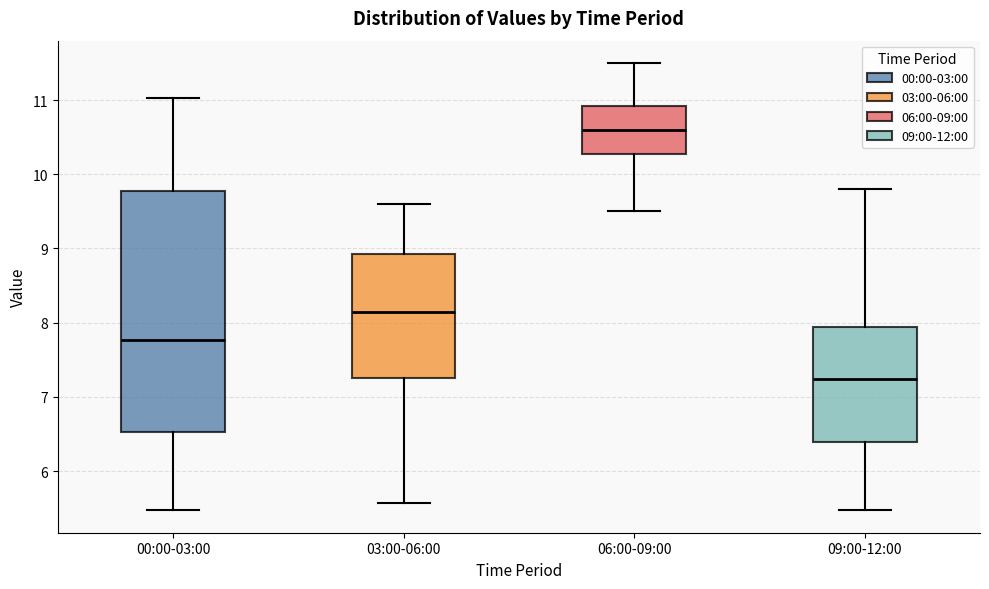

Reading left to right, transcribe this box plot: for each box, give where its median line is, the range the box spans, and where its two whiskers end, as read against the y-axis. The values are not printed on the chart, so give them approximately, as read against the axis.

00:00-03:00: median 7.8, box 6.5 to 9.8, whiskers 5.5 to 11.0
03:00-06:00: median 8.2, box 7.3 to 8.9, whiskers 5.6 to 9.6
06:00-09:00: median 10.6, box 10.3 to 10.9, whiskers 9.5 to 11.5
09:00-12:00: median 7.2, box 6.4 to 7.9, whiskers 5.5 to 9.8